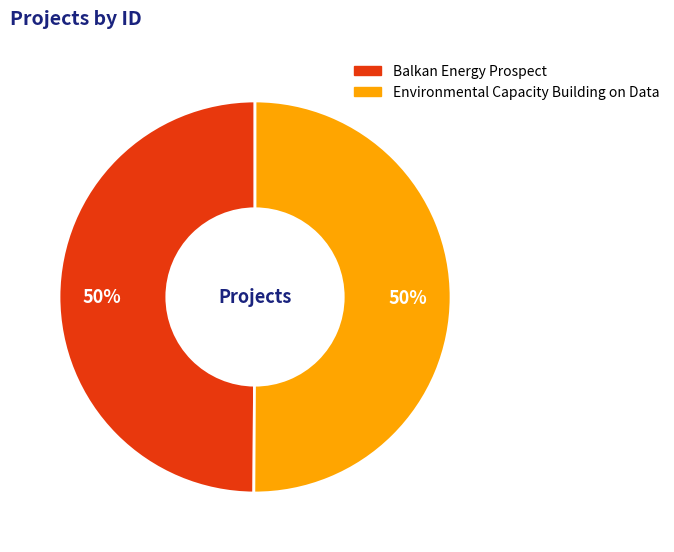

Is it true that Balkan Energy Prospect is 50% of the pie?

True